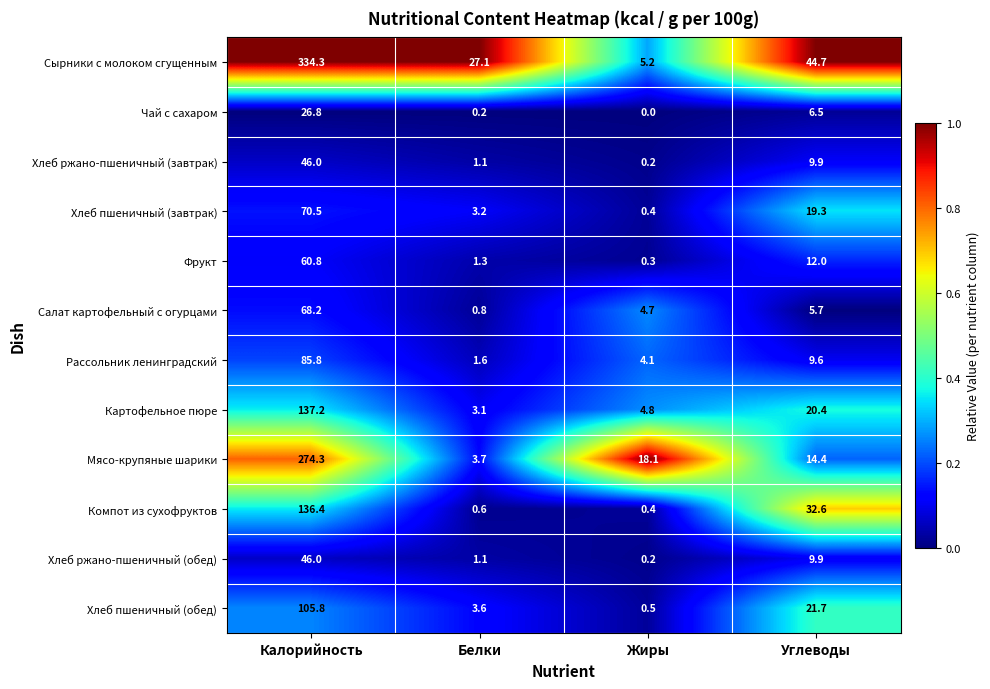

Rank the categories by Хлеб пшеничный (обед) value from lowest to highest.

Жиры, Белки, Углеводы, Калорийность